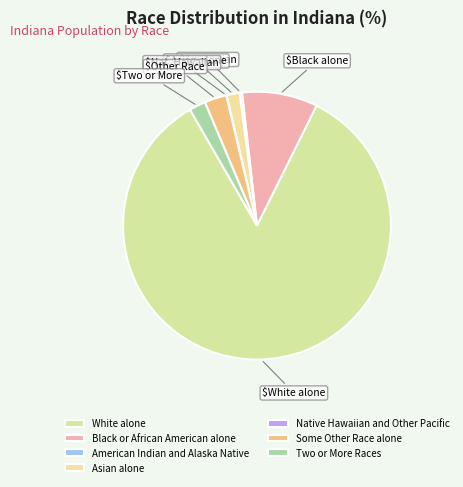

How many segments does this pie chart have?

7